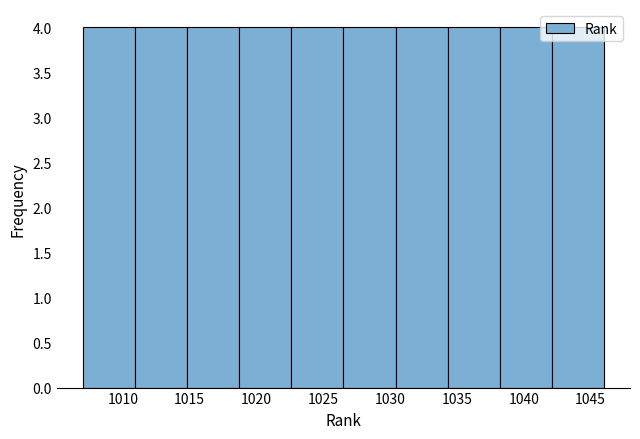

Reading left to right, list every bar in this chart as the range it spans on the x-axis followed by its height. Neither the bar edges nor the heights are printed on the chart, so give them approximately, as read against the axes.

1007.0 to 1010.9: 4
1010.9 to 1014.8: 4
1014.8 to 1018.7: 4
1018.7 to 1022.6: 4
1022.6 to 1026.5: 4
1026.5 to 1030.4: 4
1030.4 to 1034.3: 4
1034.3 to 1038.2: 4
1038.2 to 1042.1: 4
1042.1 to 1046.0: 4